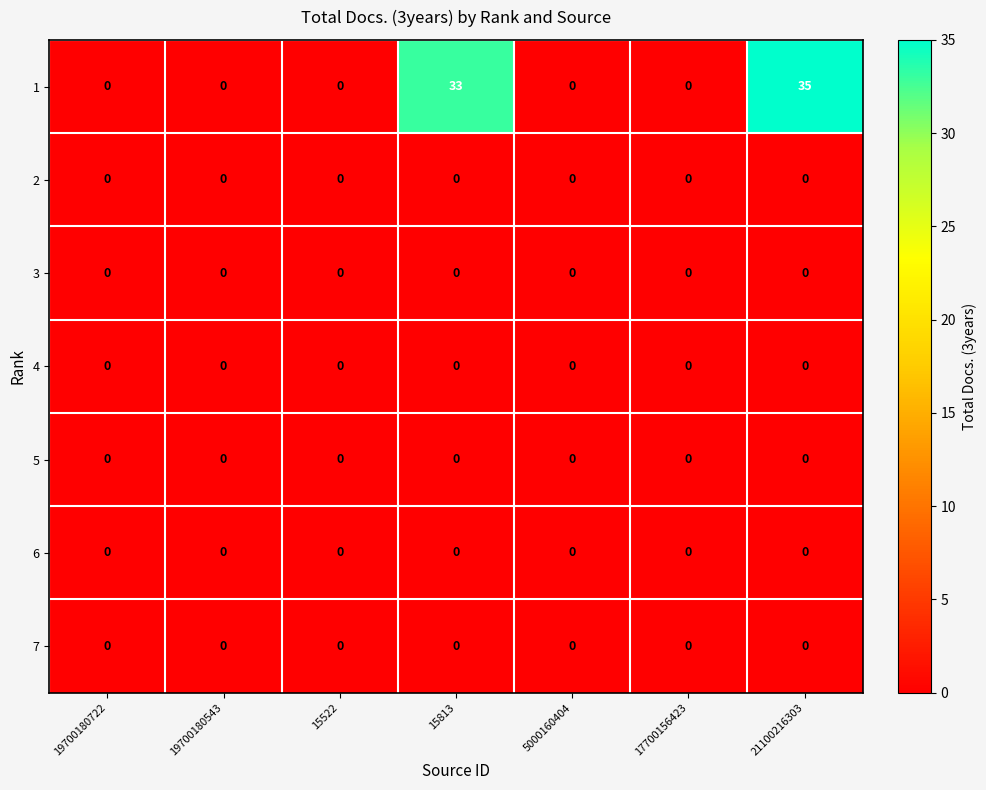

How many distinct data groups are displayed?

7